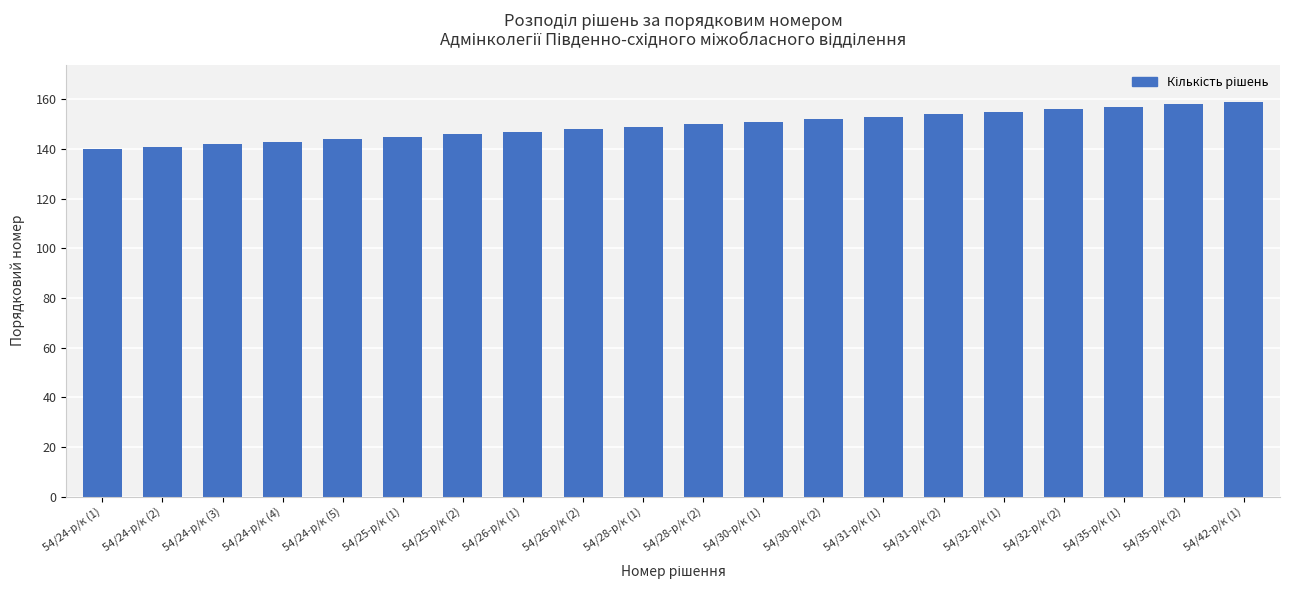

Approximately how many times larger is the value at 54/30-р/к (2) compared to 54/25-р/к (2)?

1.0